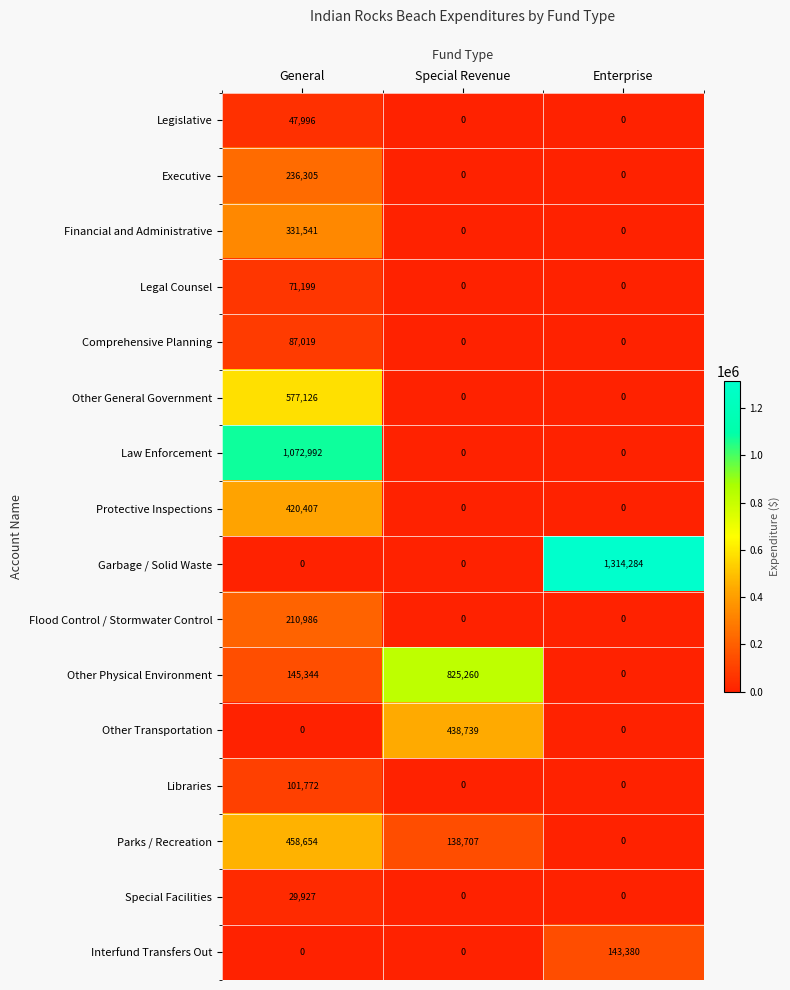

What is the total value across all series at General?

3791268